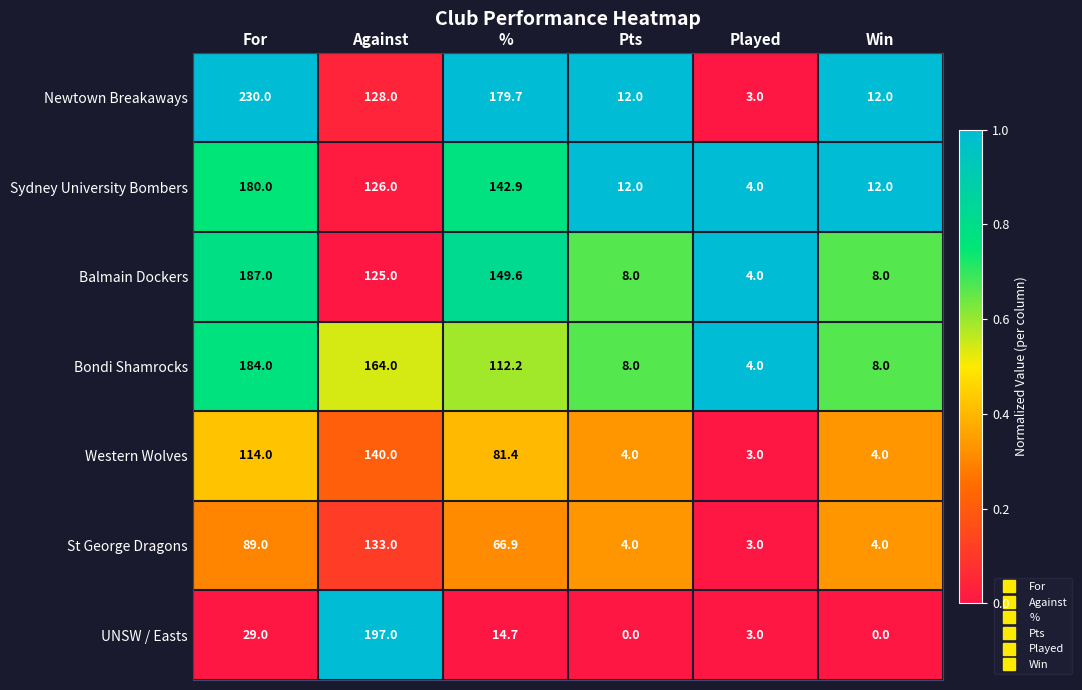

Is it true that UNSW / Easts equals 3.0 at Played?

True